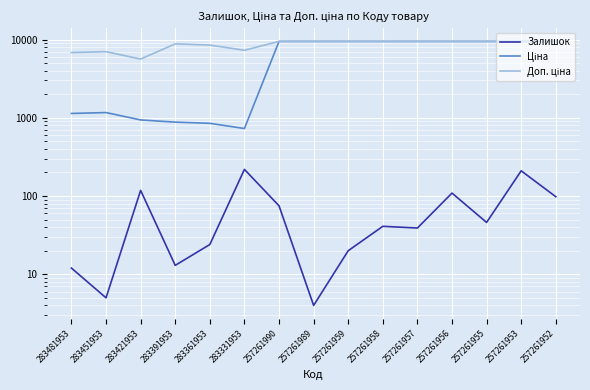

How many data points does each series have?

15